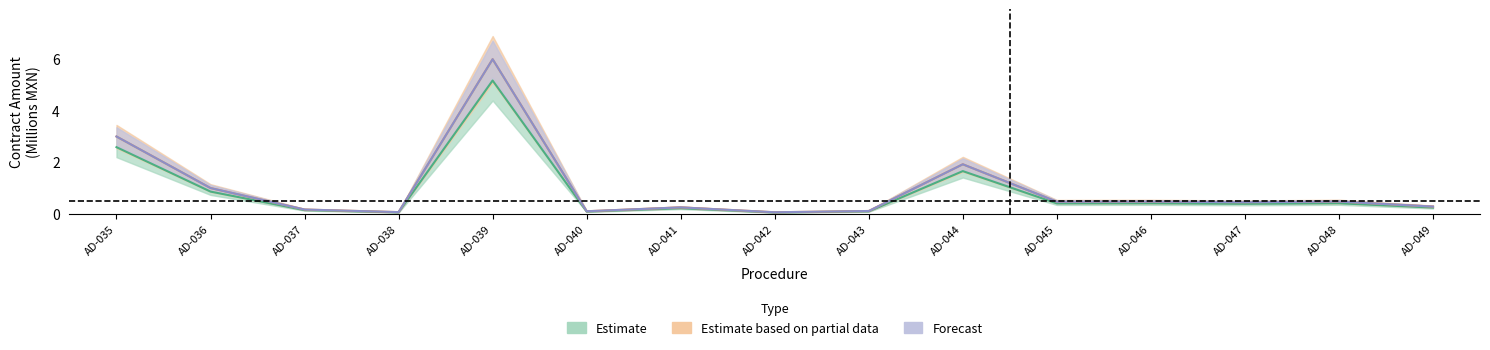

What is the maximum value shown in the chart?

6.0